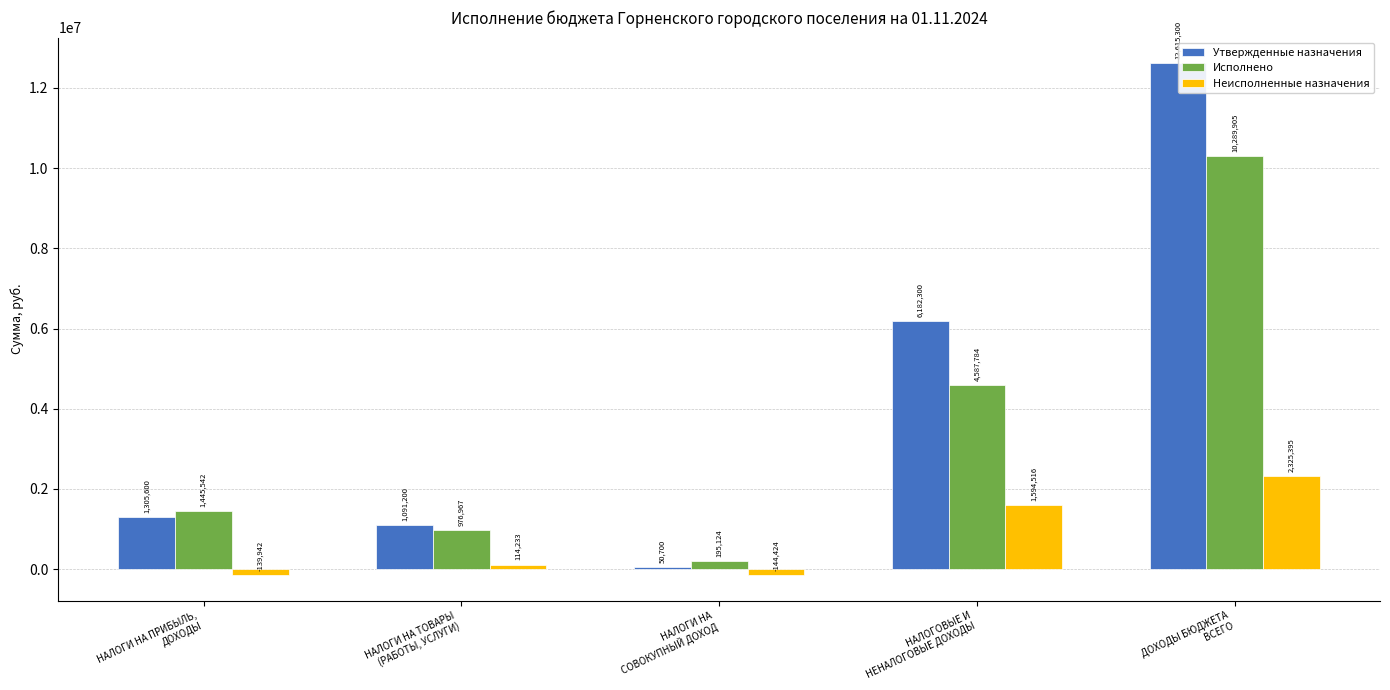

Which has a higher value, НАЛОГИ НА
СОВОКУПНЫЙ ДОХОД or НАЛОГИ НА ПРИБЫЛЬ,
ДОХОДЫ?

НАЛОГИ НА ПРИБЫЛЬ,
ДОХОДЫ